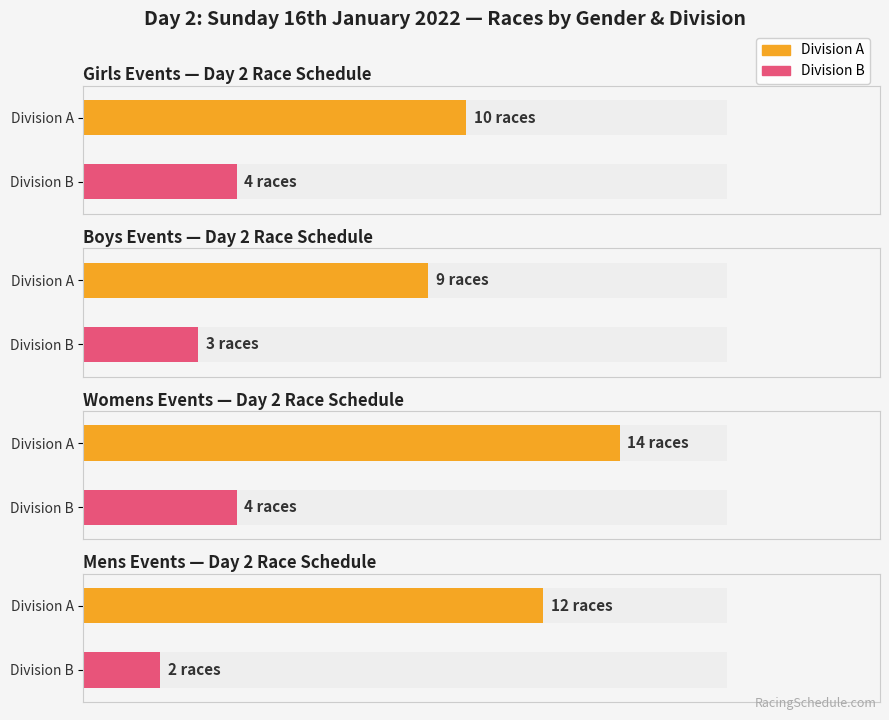

How many data points does each series have?

4